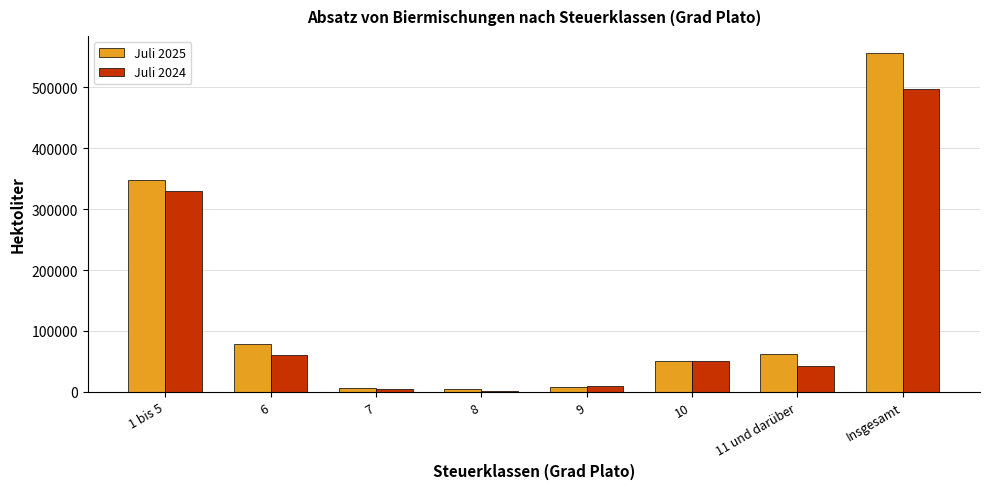

Which series has the widest spread of values?

Juli 2025